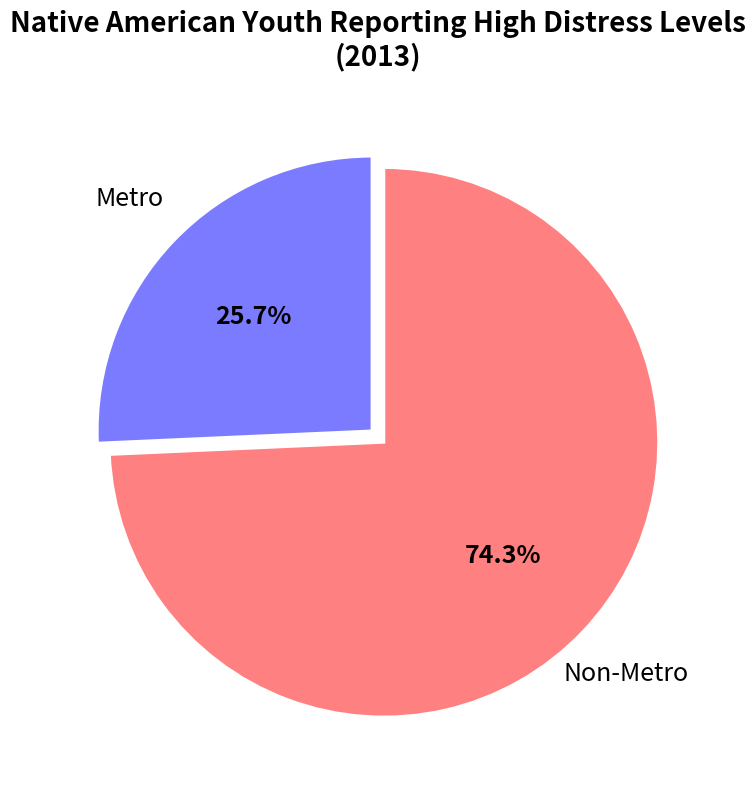

To the nearest percent, what is the difference between the largest and smallest slice percentages?

49%